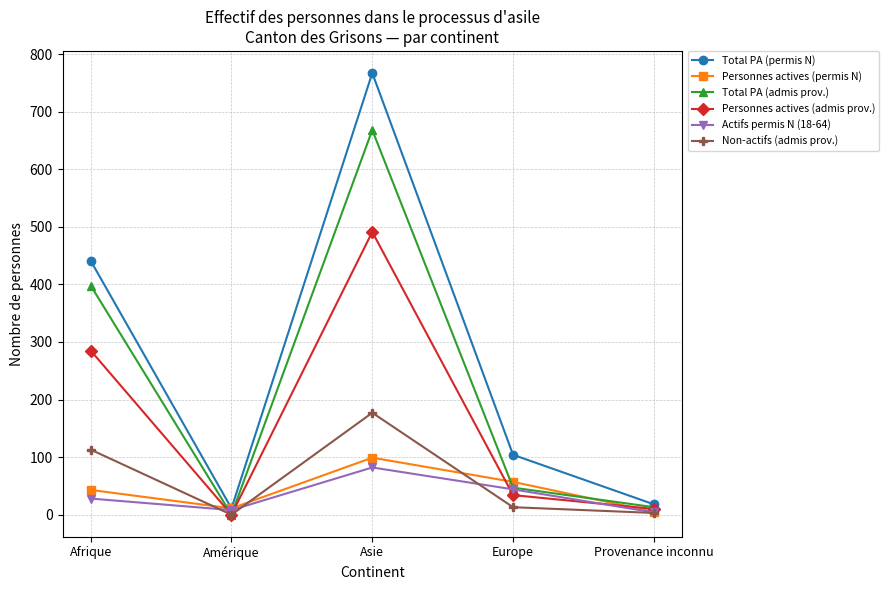

Does the chart have visible grid lines?

Yes